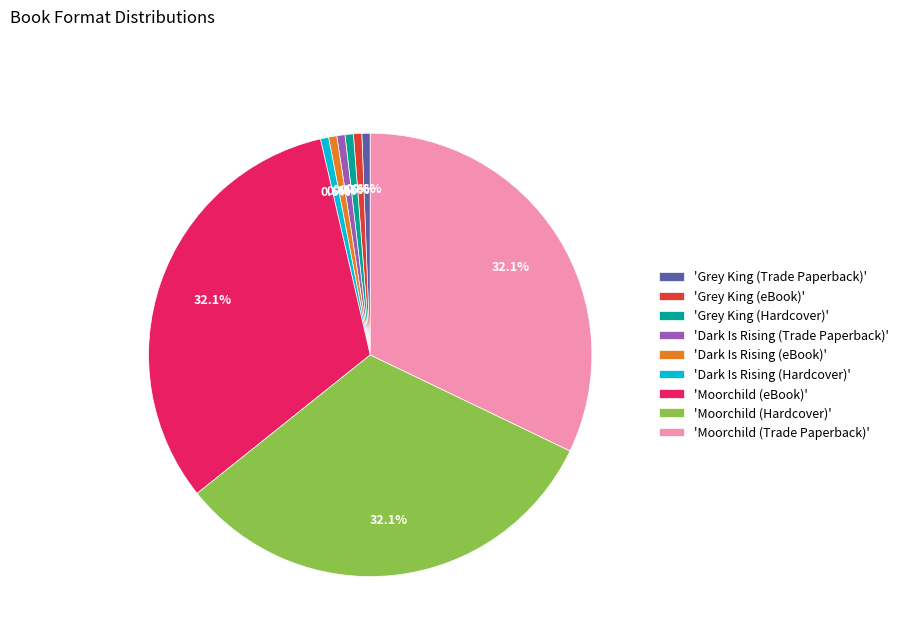

Does 'Grey King (Hardcover)' represent more than half of the total?

No